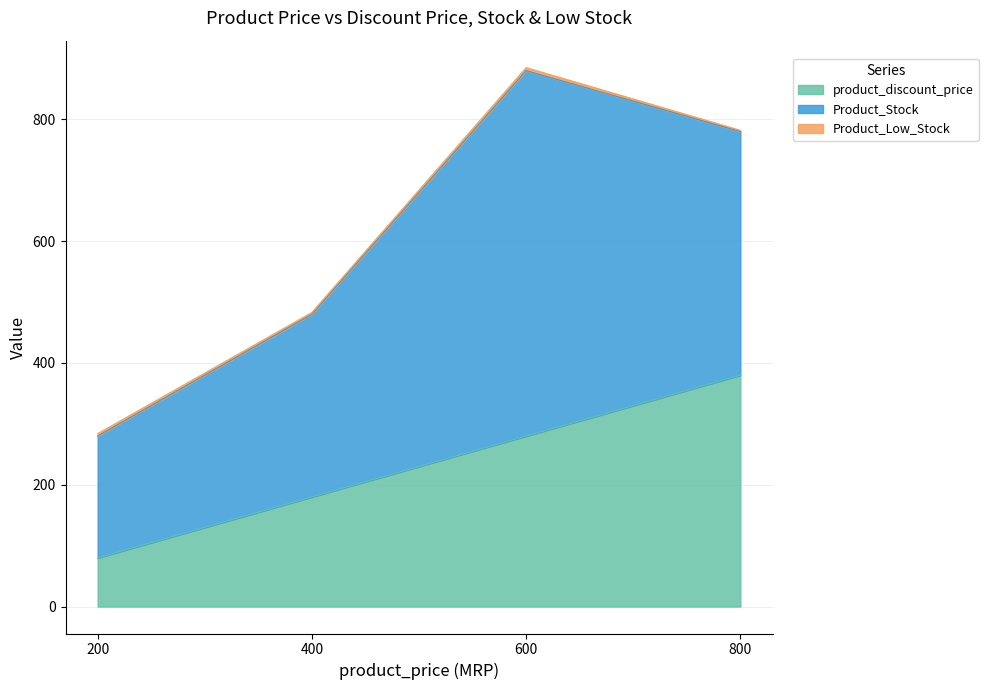

What is the minimum value for product_discount_price?

80